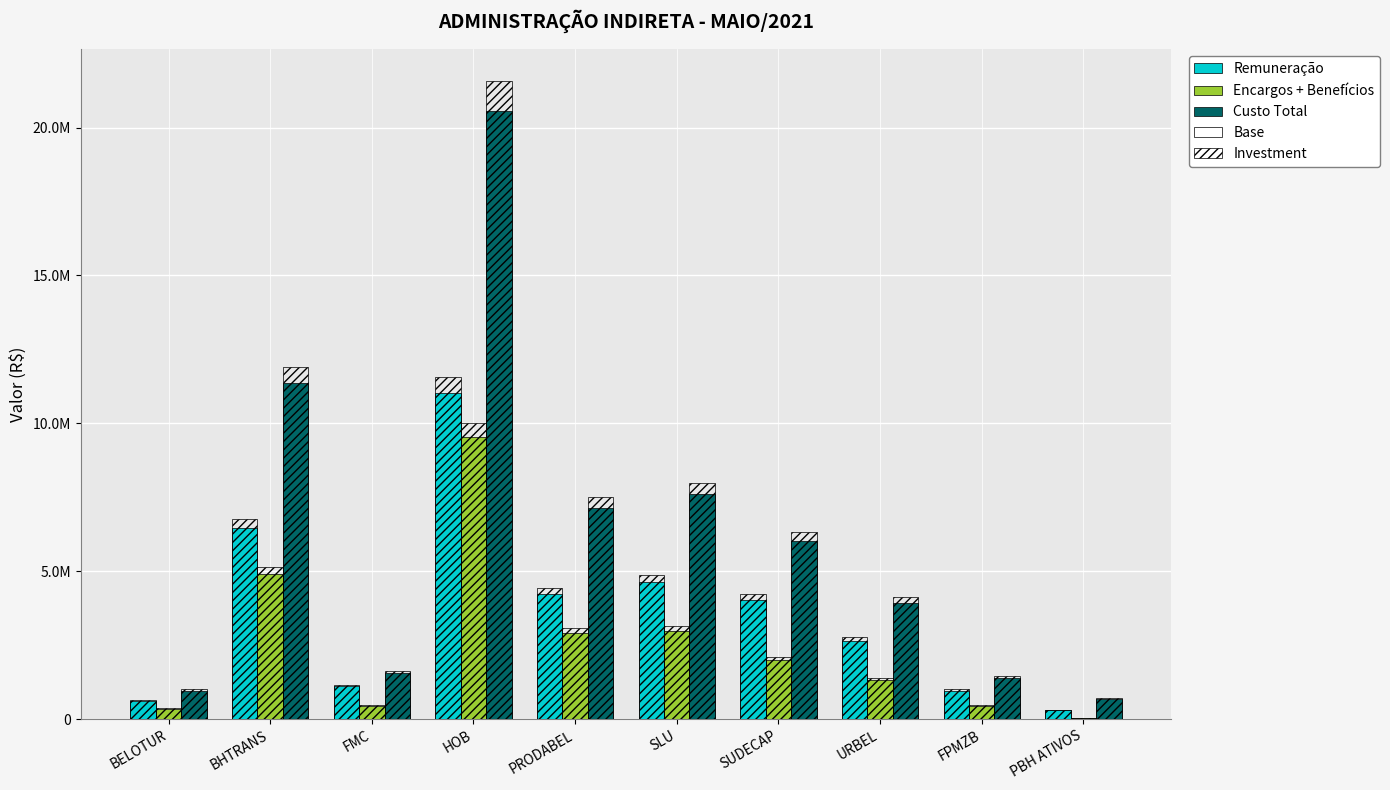

At how many categories does at least one series exceed 13216824?

1